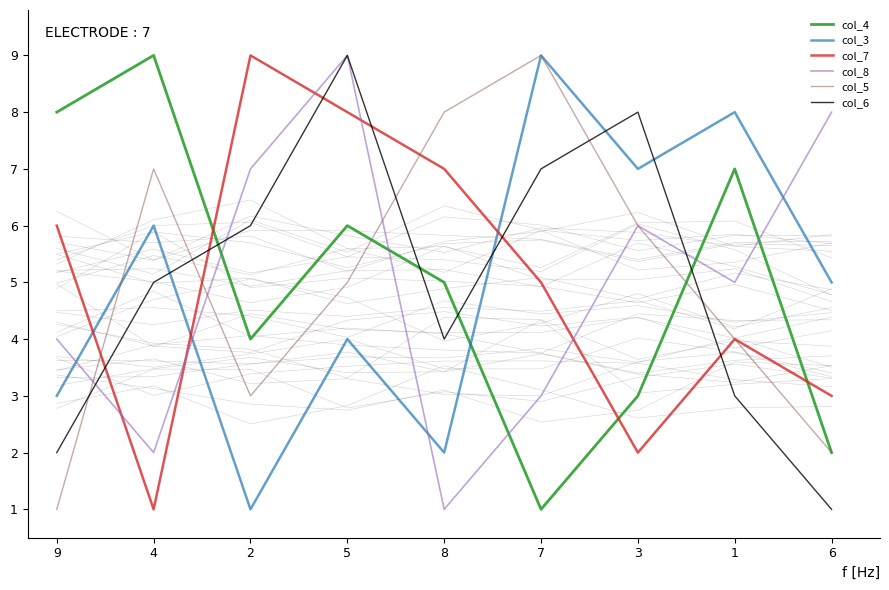

Which category has the highest value in the col_8 series?

5